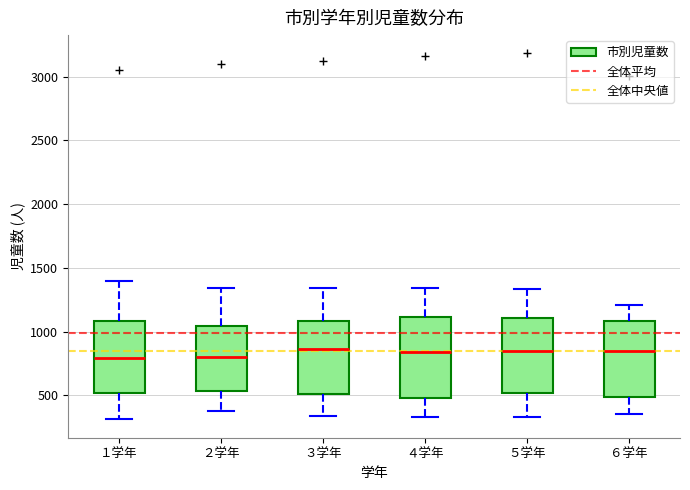

Where does the upper whisker of the box for ４学年 end on the y-axis? The values are not printed on the chart, so give them approximately, as read against the axis.

1350